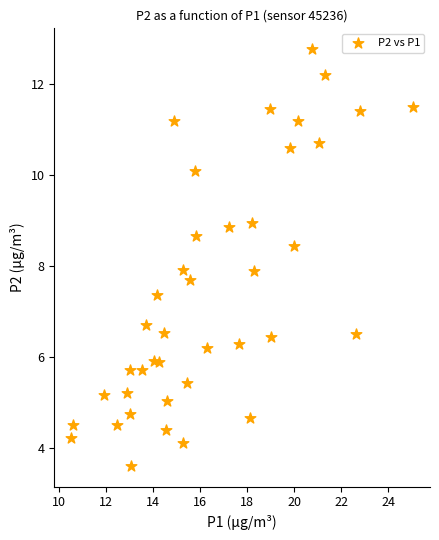

What is the range of X values (max minus min)?

14.5